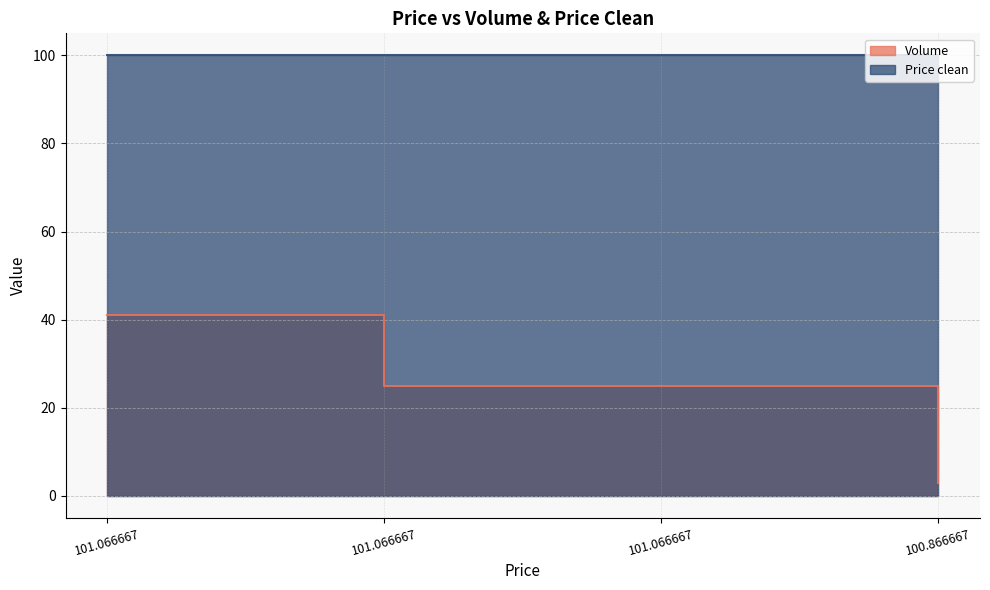

The value of Volume at 101.066667 is 38.0. True or false?

False